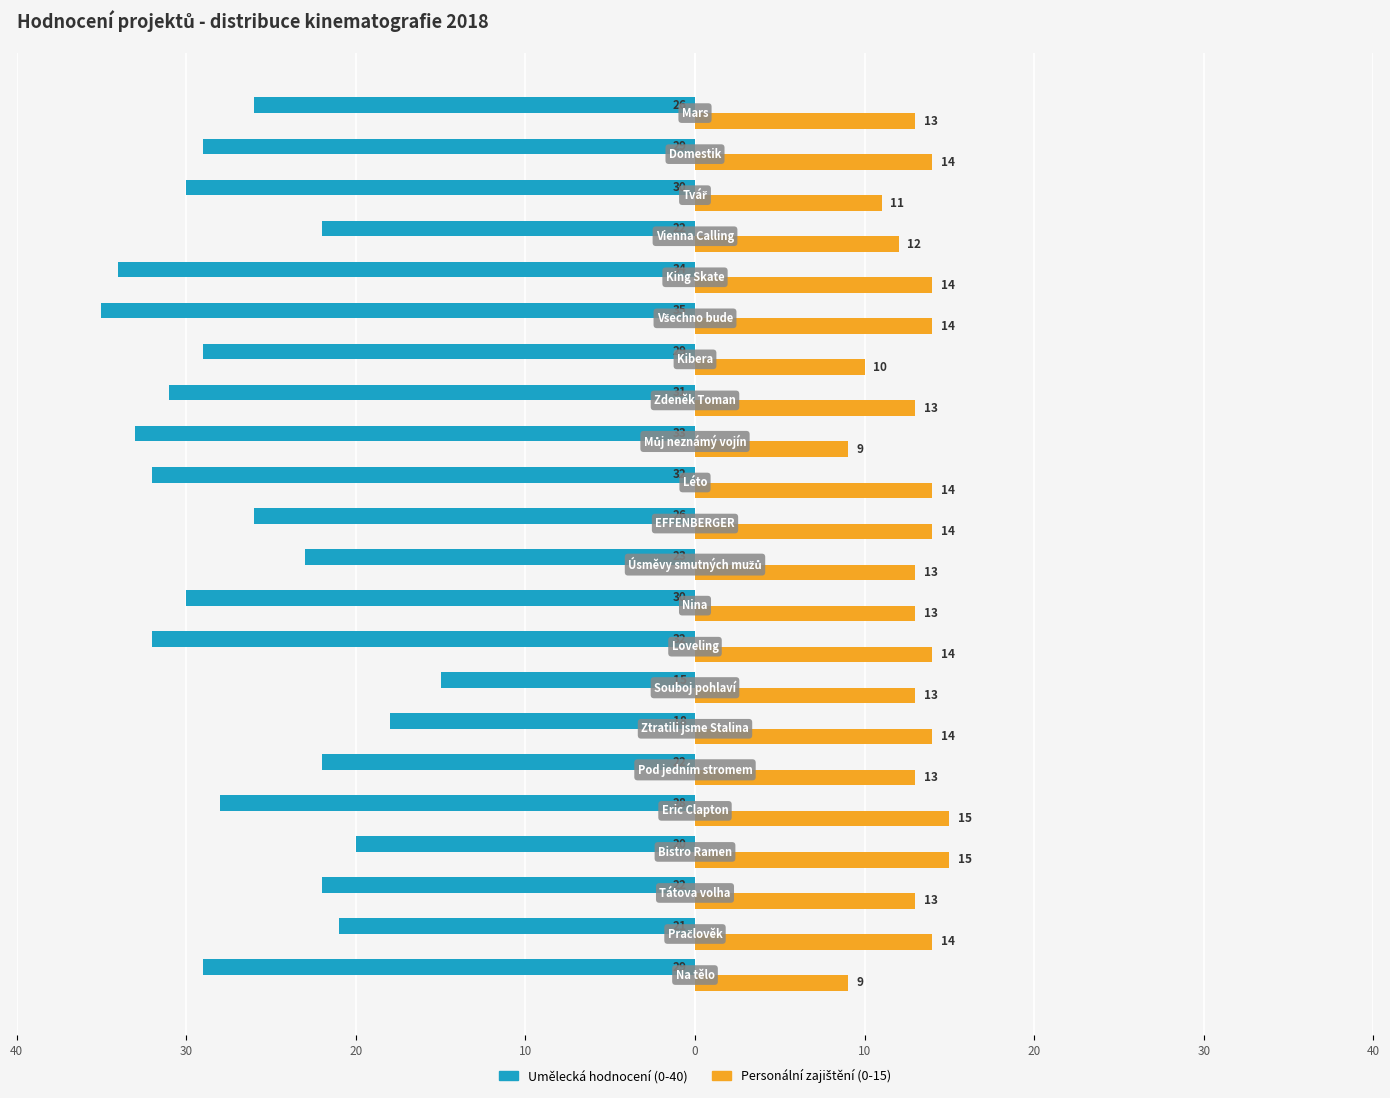

What is the difference between the maximum and minimum values in the Umělecká hodnocení (0-40) series?

20